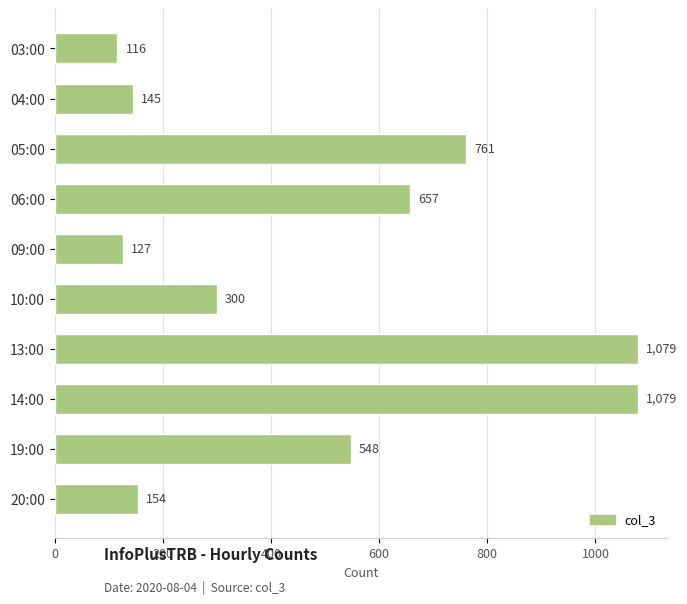

Are the bars grouped side by side (vs. stacked)?

No